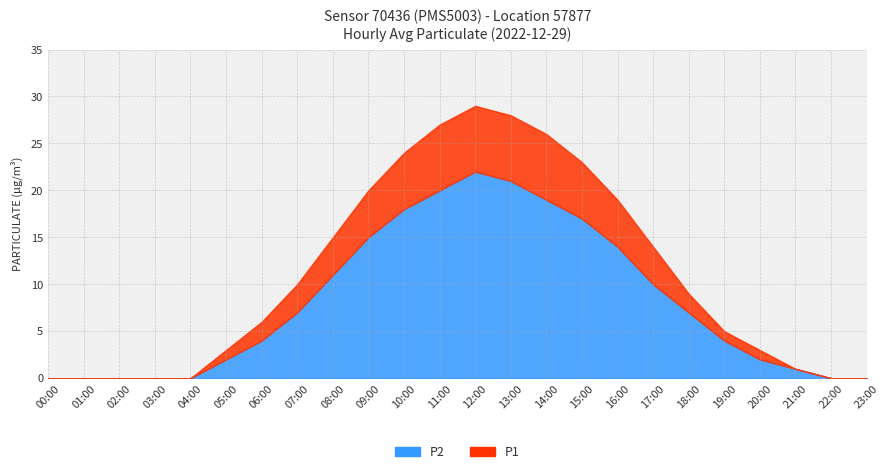

True or false: P2 and P1 cross at least once.

False